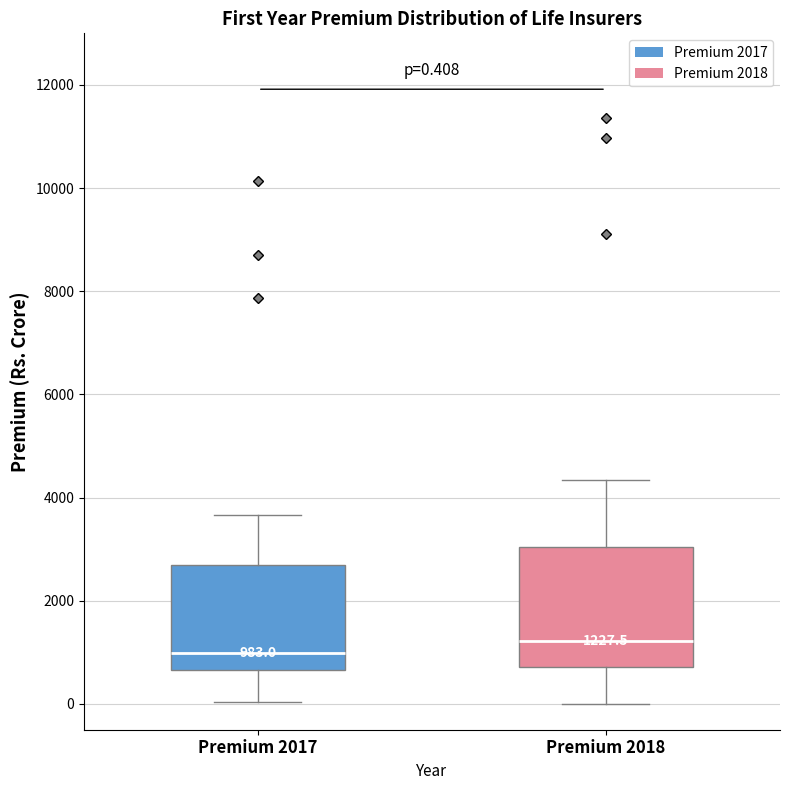

Which box is the tallest, from its lower edge to its upper edge?

Premium 2018